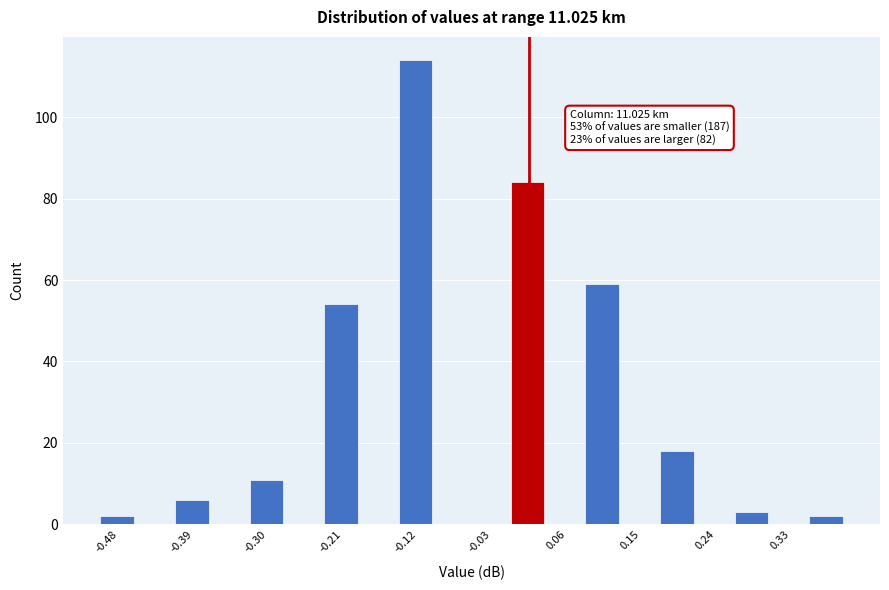

Over which range of the x-axis is the bar tallest?

-0.140 to -0.095